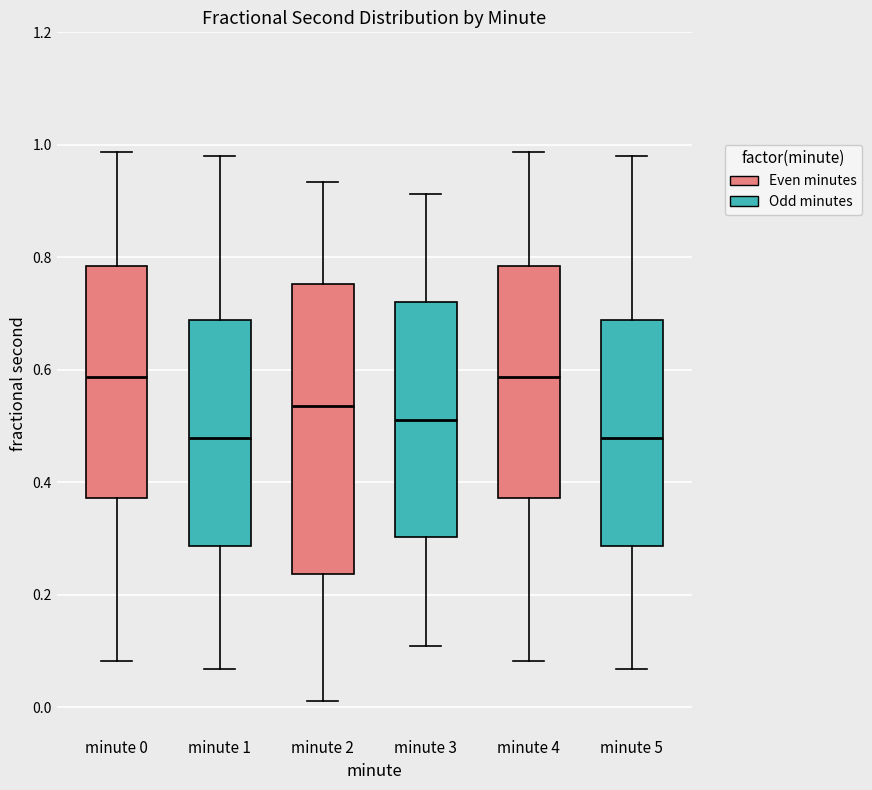

Reading left to right, transcribe this box plot: for each box, give where its median line is, the range the box spans, and where its two whiskers end, as read against the y-axis. The values are not printed on the chart, so give them approximately, as read against the axis.

minute 0: median 0.58, box 0.38 to 0.78, whiskers 0.08 to 0.98
minute 1: median 0.48, box 0.28 to 0.68, whiskers 0.06 to 0.98
minute 2: median 0.54, box 0.24 to 0.76, whiskers 0.02 to 0.94
minute 3: median 0.52, box 0.30 to 0.72, whiskers 0.10 to 0.92
minute 4: median 0.58, box 0.38 to 0.78, whiskers 0.08 to 0.98
minute 5: median 0.48, box 0.28 to 0.68, whiskers 0.06 to 0.98